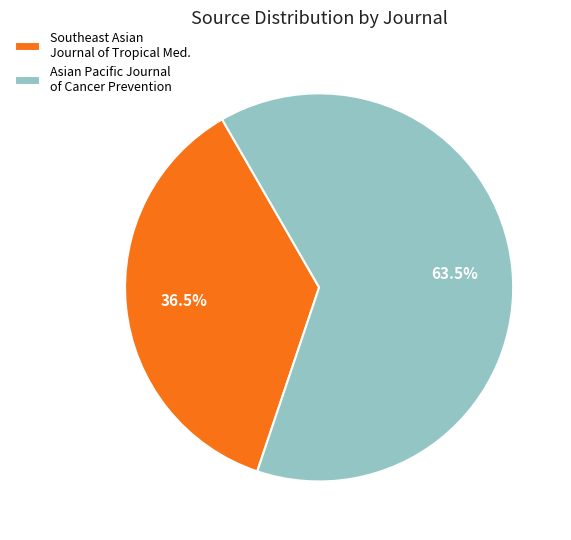

Which category has the biggest portion of the pie?

Asian Pacific Journal of Cancer Prevention